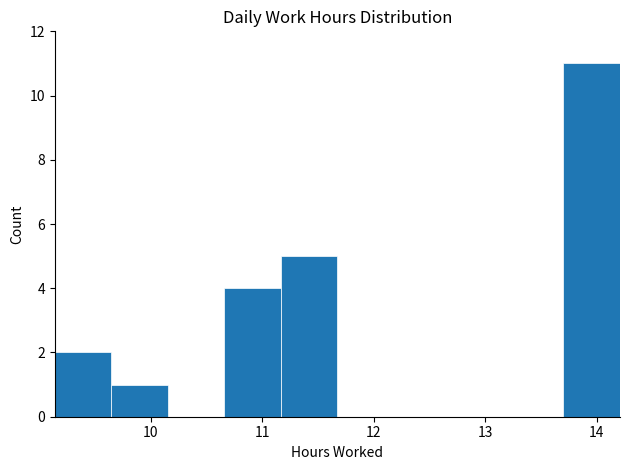

How tall is the bar that spans 11.2 to 11.7 on the x-axis? Neither the bar edges nor the heights are printed on the chart, so give them approximately, as read against the axes.

5